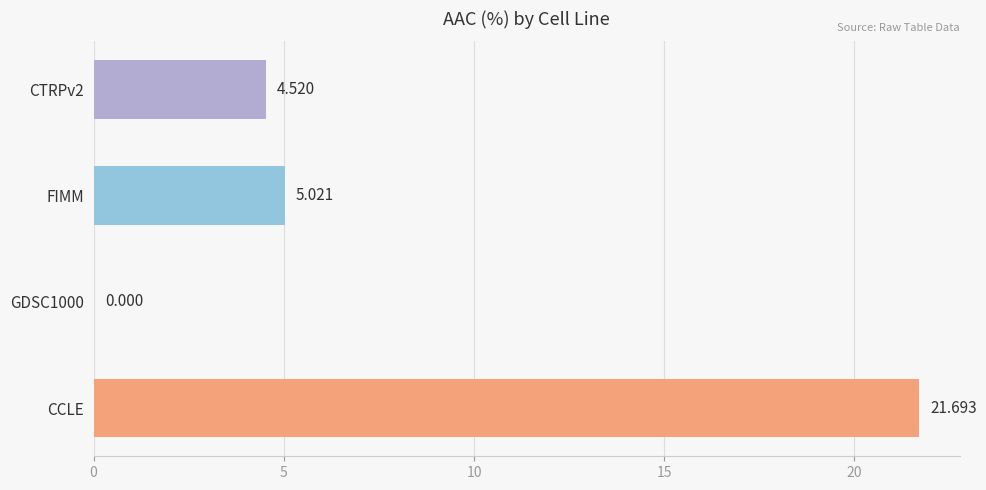

Between FIMM and CTRPv2, which is larger?

FIMM